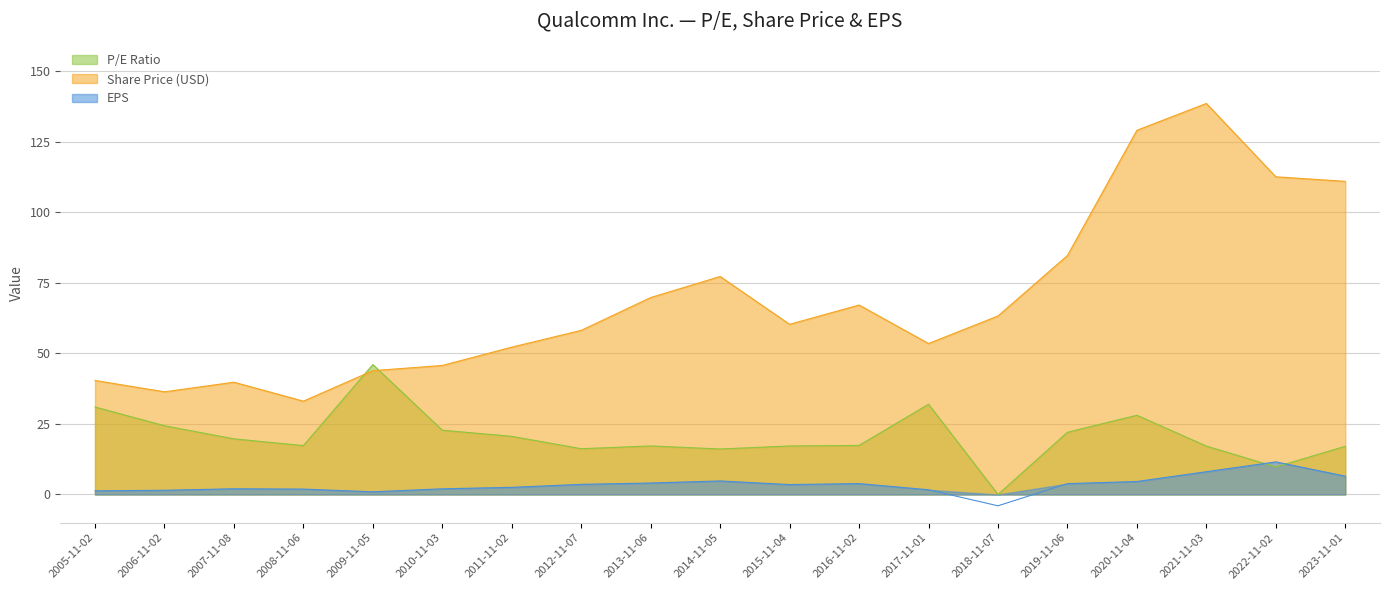

What is the difference between the maximum and minimum values in the Share Price (USD) series?

105.4